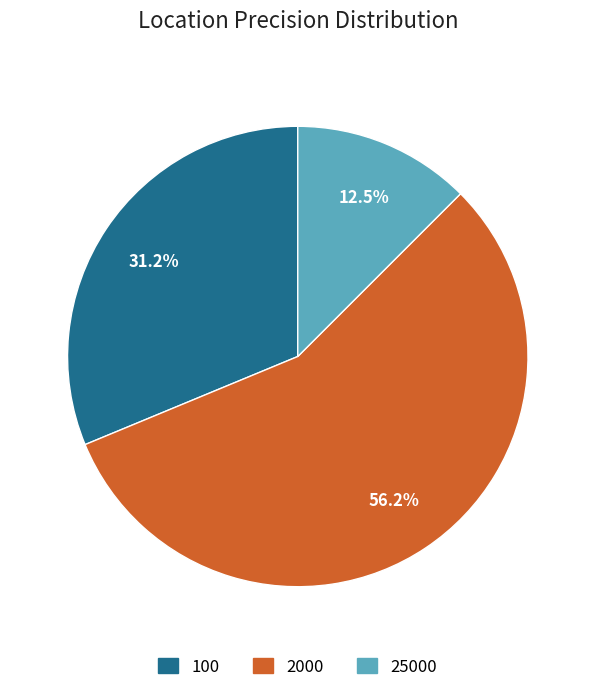

Does 100 account for over 50% of the chart?

No